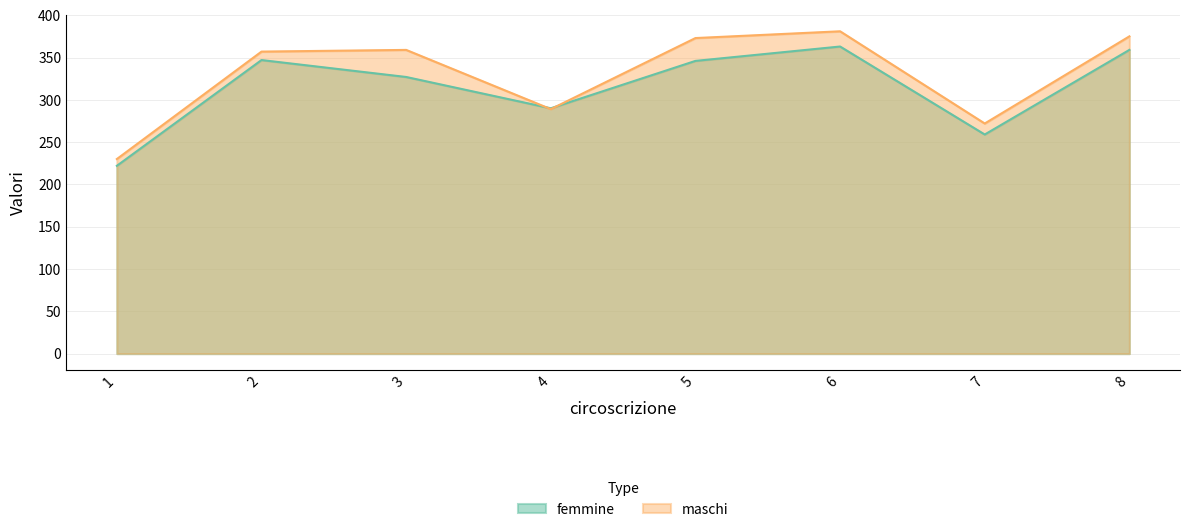

Read the femmine value at 5.

346